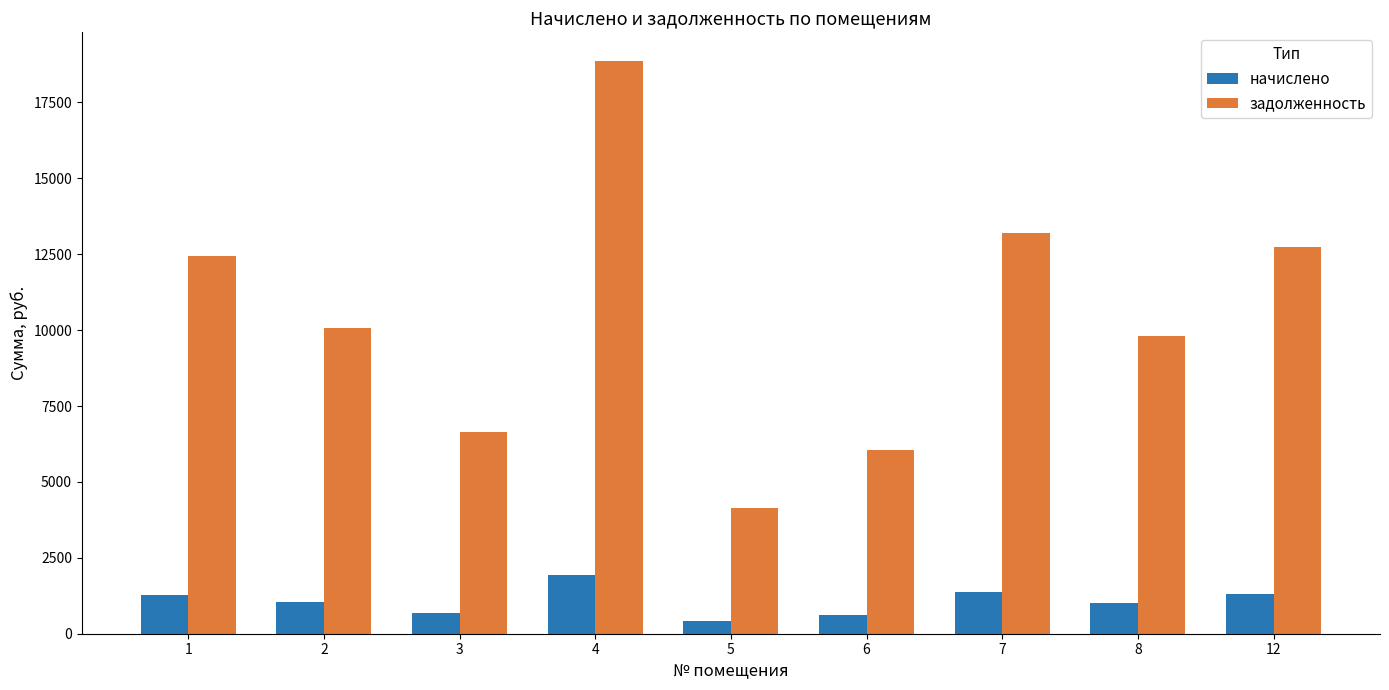

The value of задолженность at 8 is 9809.3. True or false?

True